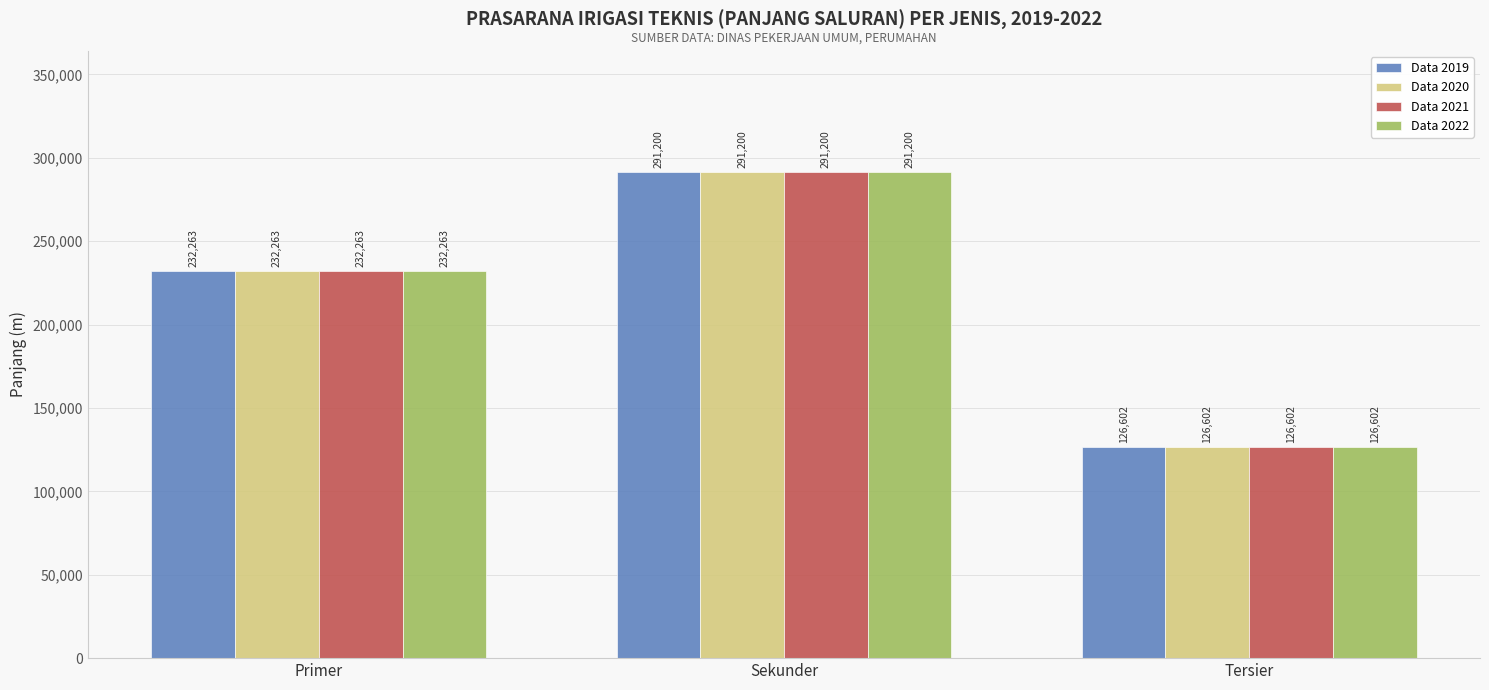

How many groups of bars are there?

3